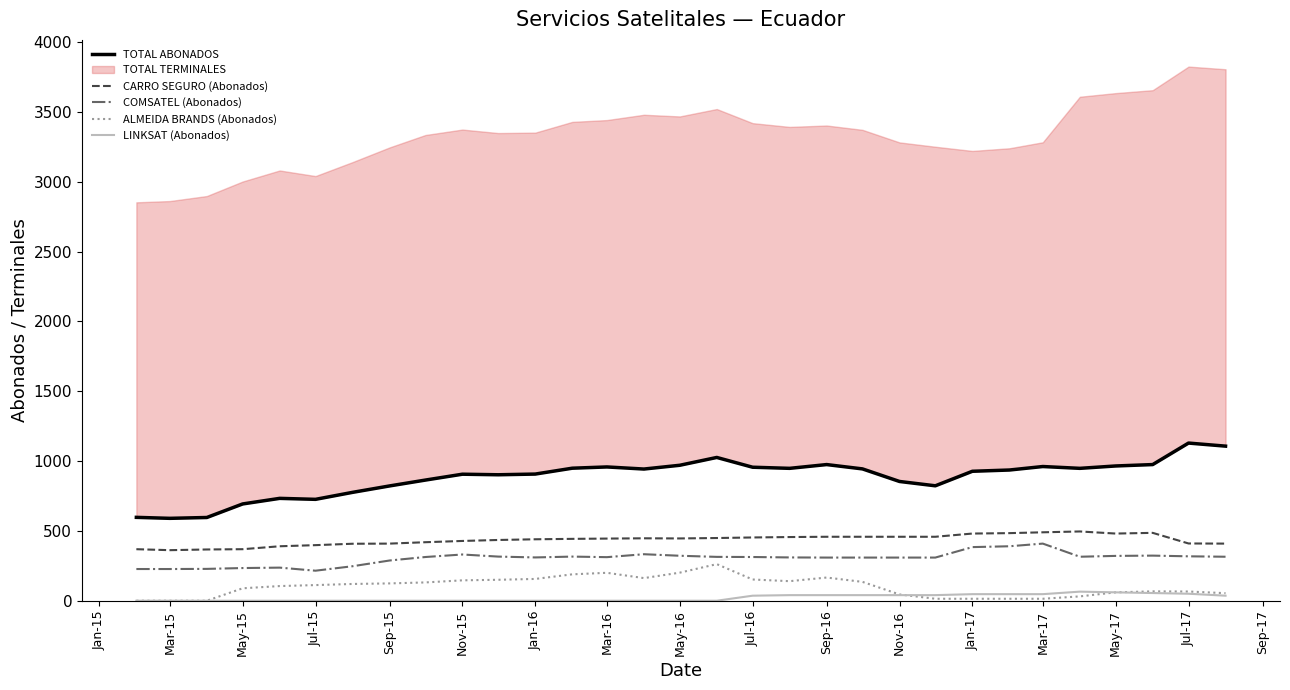

The value of LINKSAT (Abonados) at Jan-16 is 0. True or false?

True